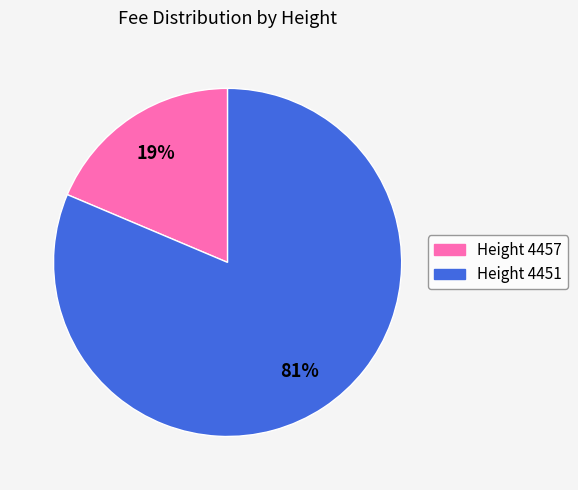

To the nearest percent, what portion does Height 4457 represent?

19%